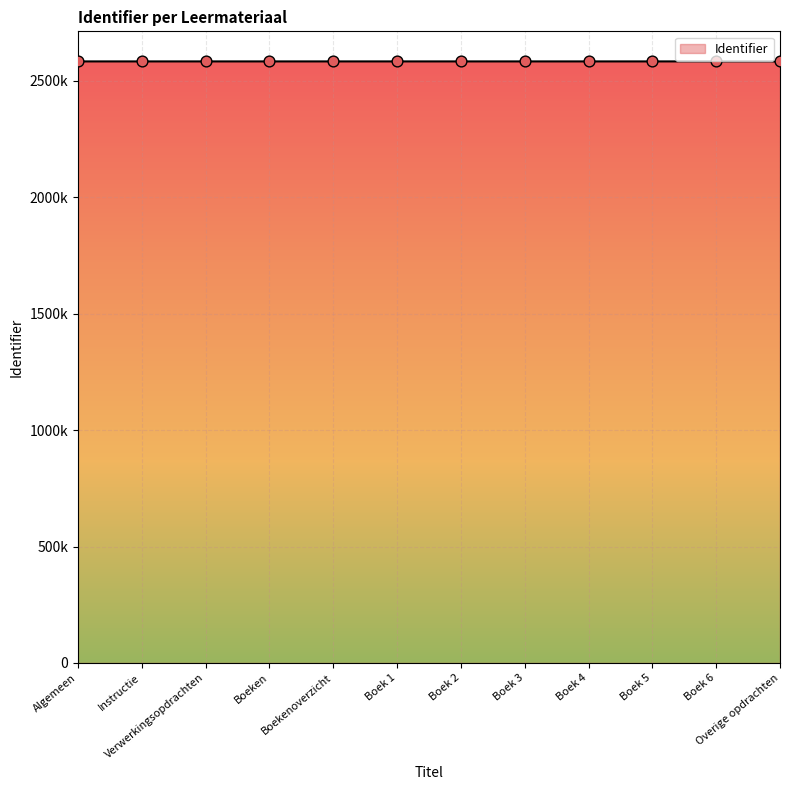

Which has a higher value, Verwerkingsopdrachten or Boeken?

Boeken